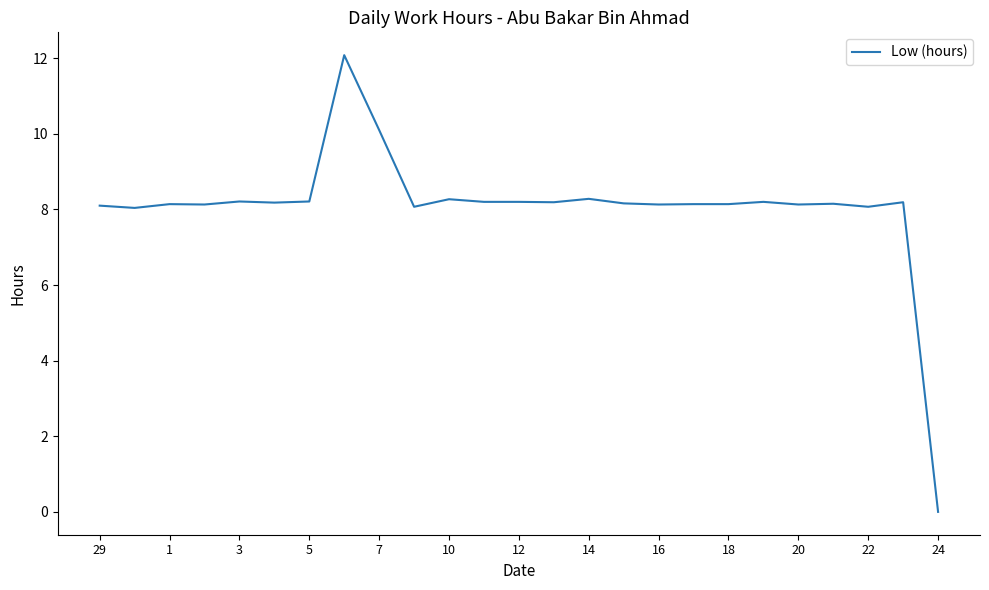

What is the difference between the maximum and minimum values?

12.1